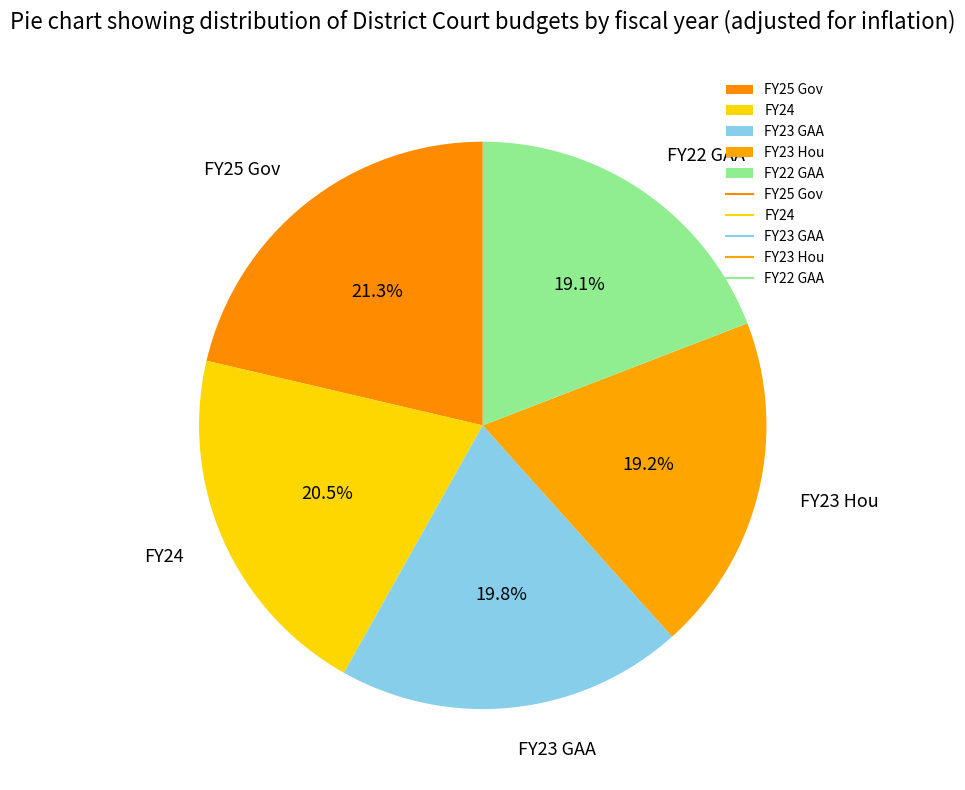

Combined, what portion of the pie is FY24 and FY23 GAA?

40.3%